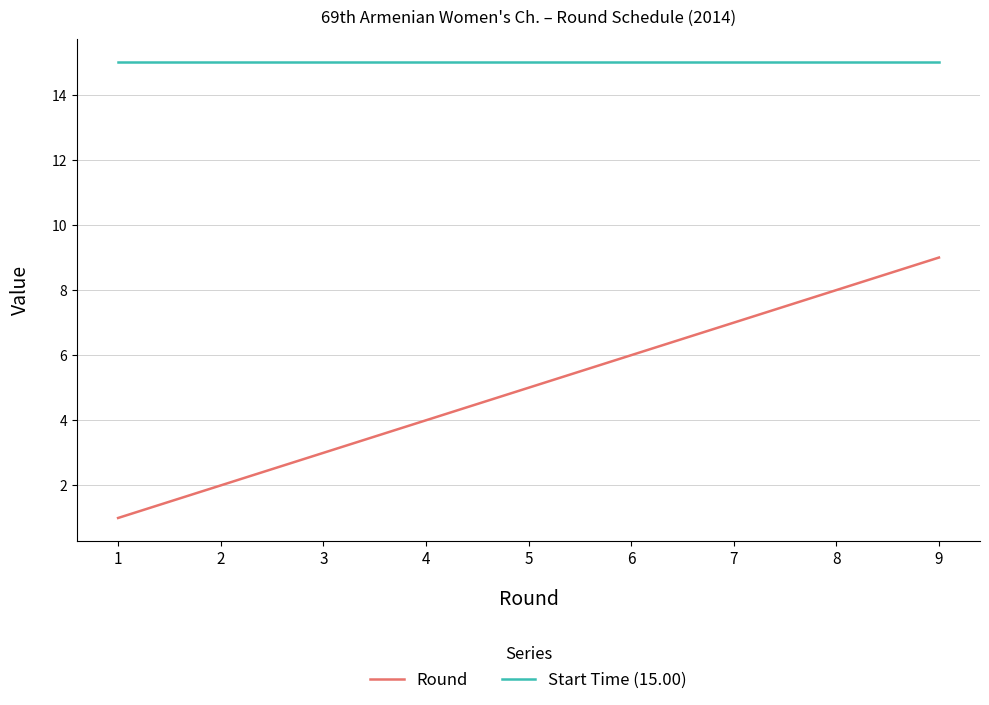

Is the value of Round at 5 greater than the value of Start Time (15.00) at 5?

No